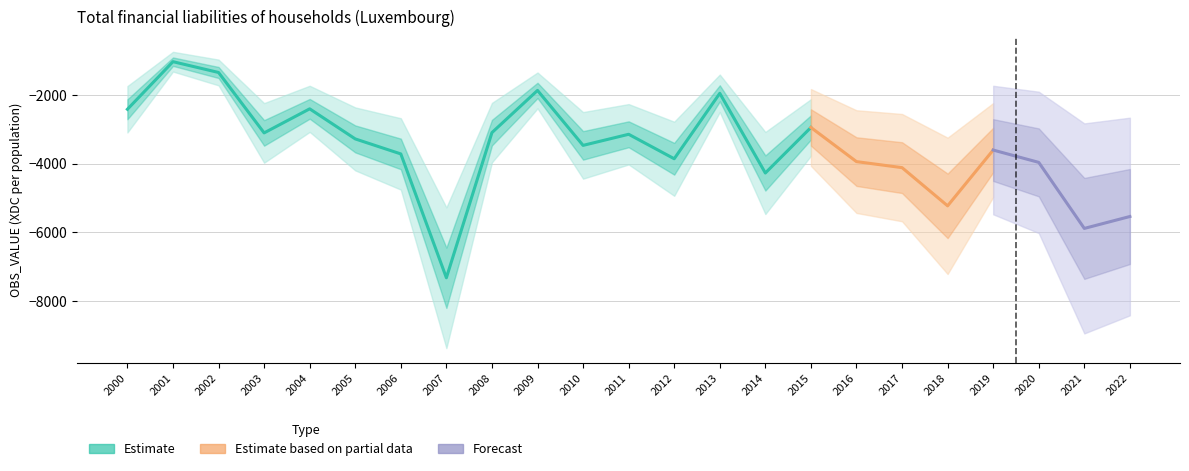

Between 2022 and 2007, which is larger?

2022